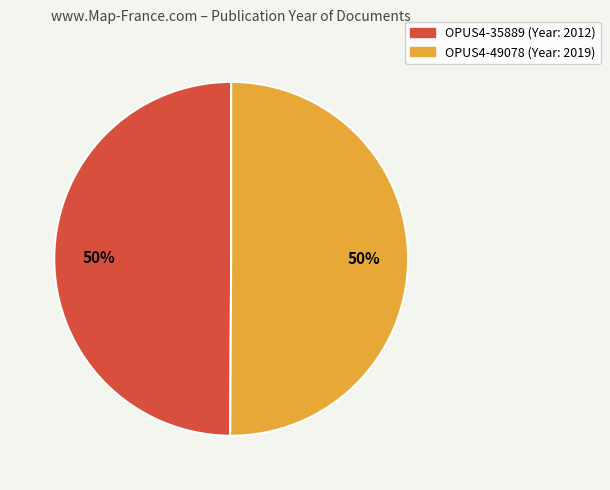

Do OPUS4-49078 and OPUS4-35889 together represent more than half of the pie?

Yes